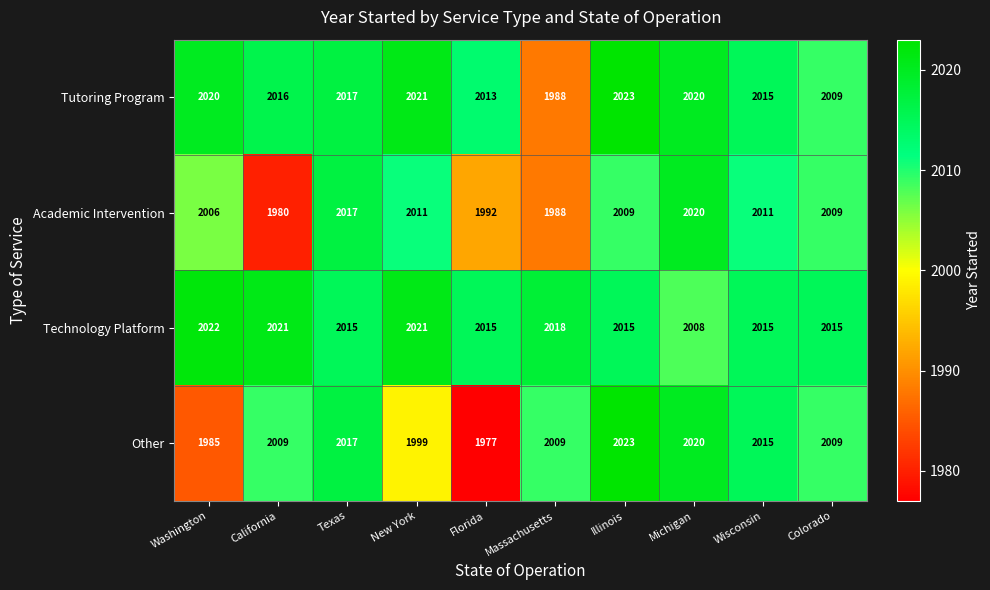

Rank the series at Florida from highest to lowest value.

Technology Platform, Tutoring Program, Academic Intervention, Other